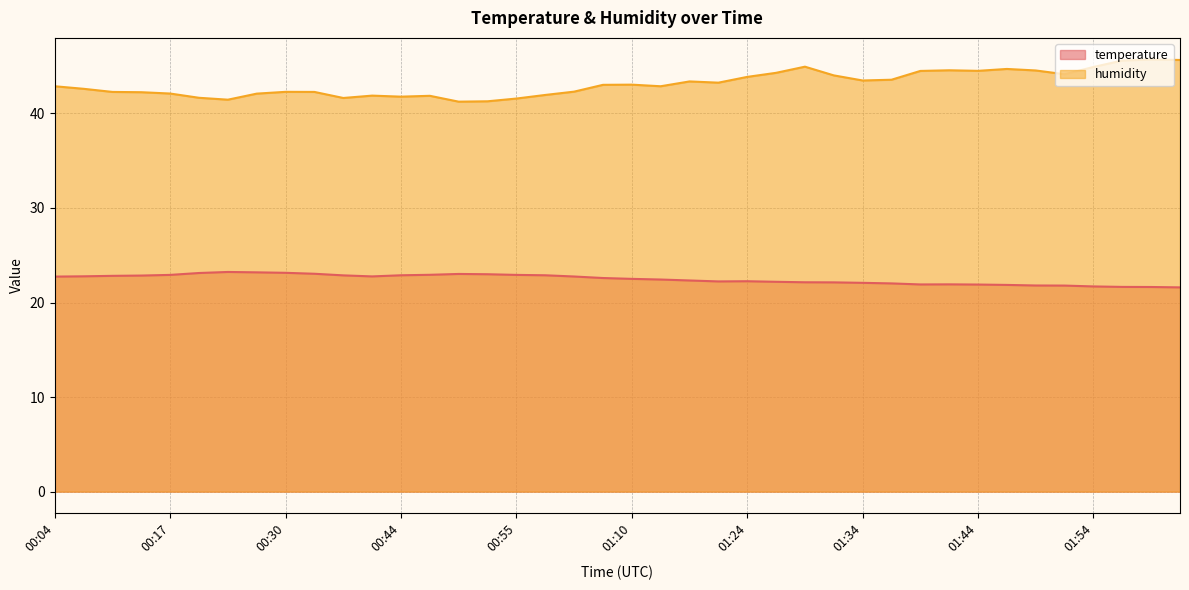

What is the maximum value shown in the chart?

45.7